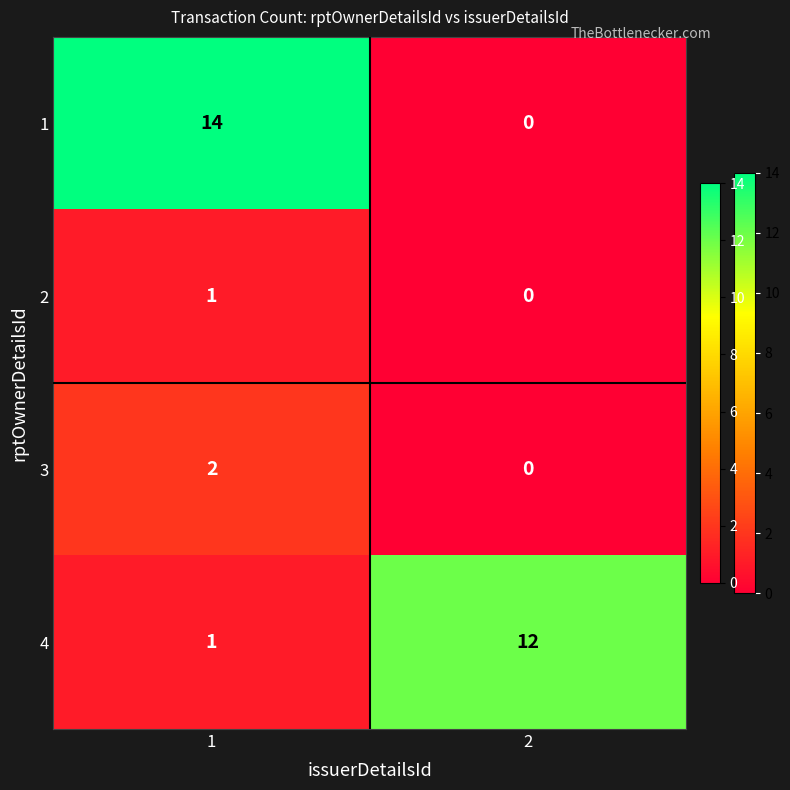

What is the difference between the maximum and minimum values in the 4 series?

11